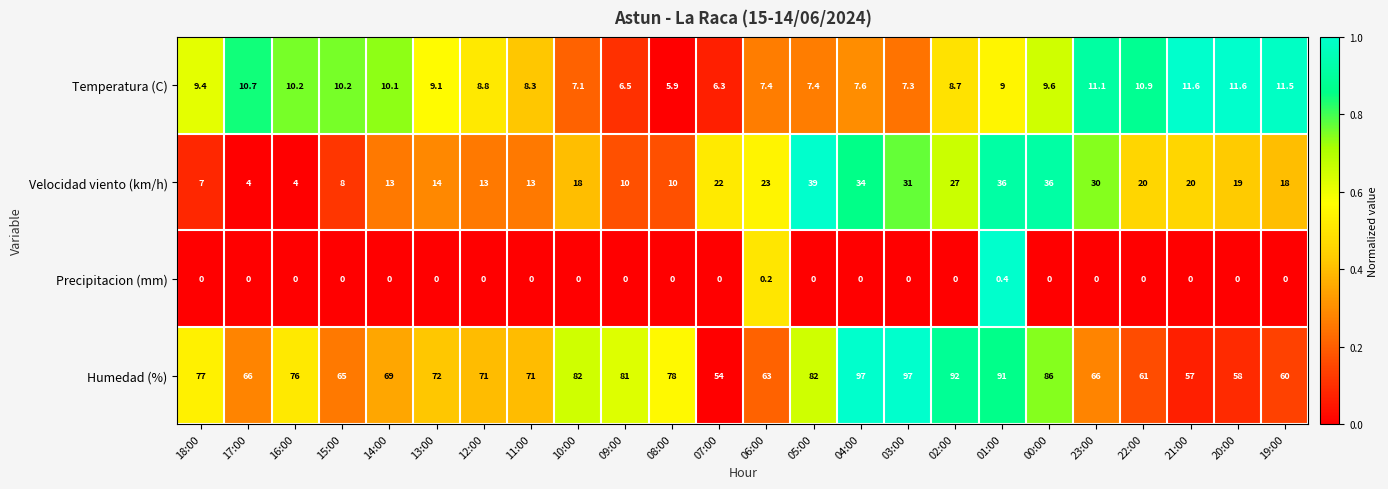

What is the highest value of the Precipitacion (mm) series?

0.4